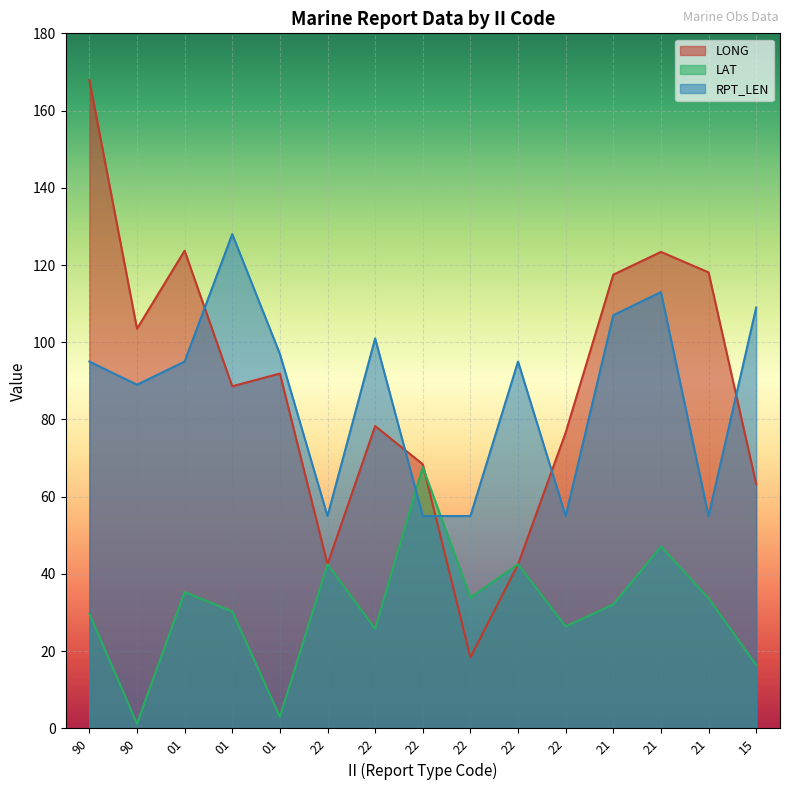

Which series changed the most between 01 and 01?

LONG